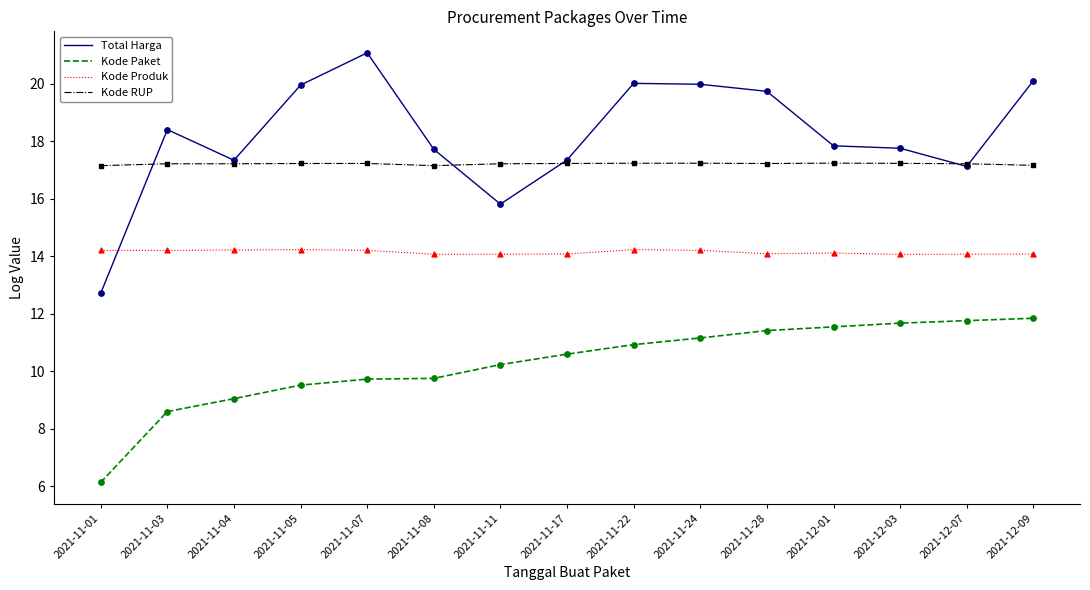

Which series has the widest spread of values?

Total Harga